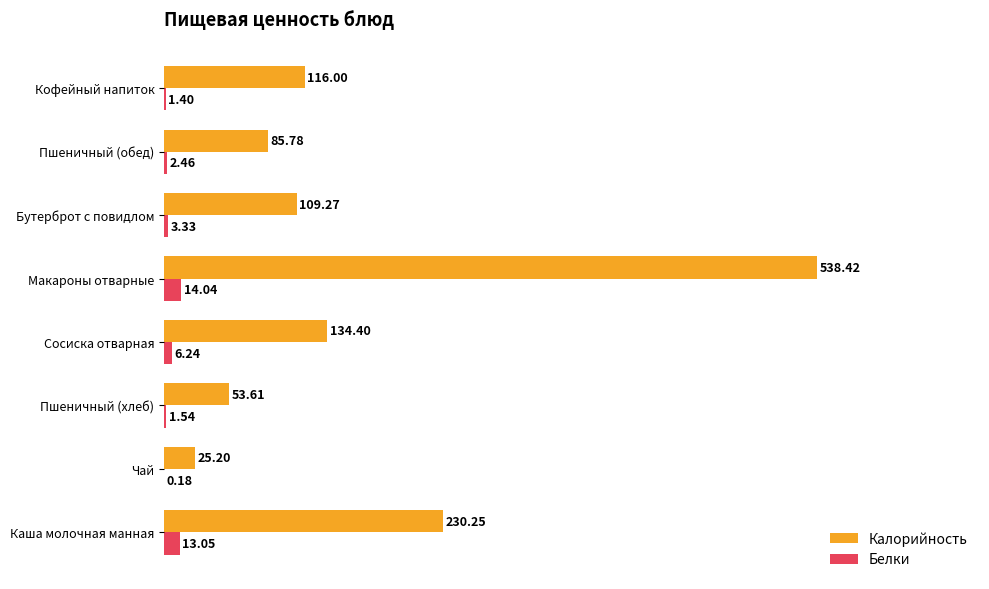

What is the sum of all Калорийность values?

1292.9